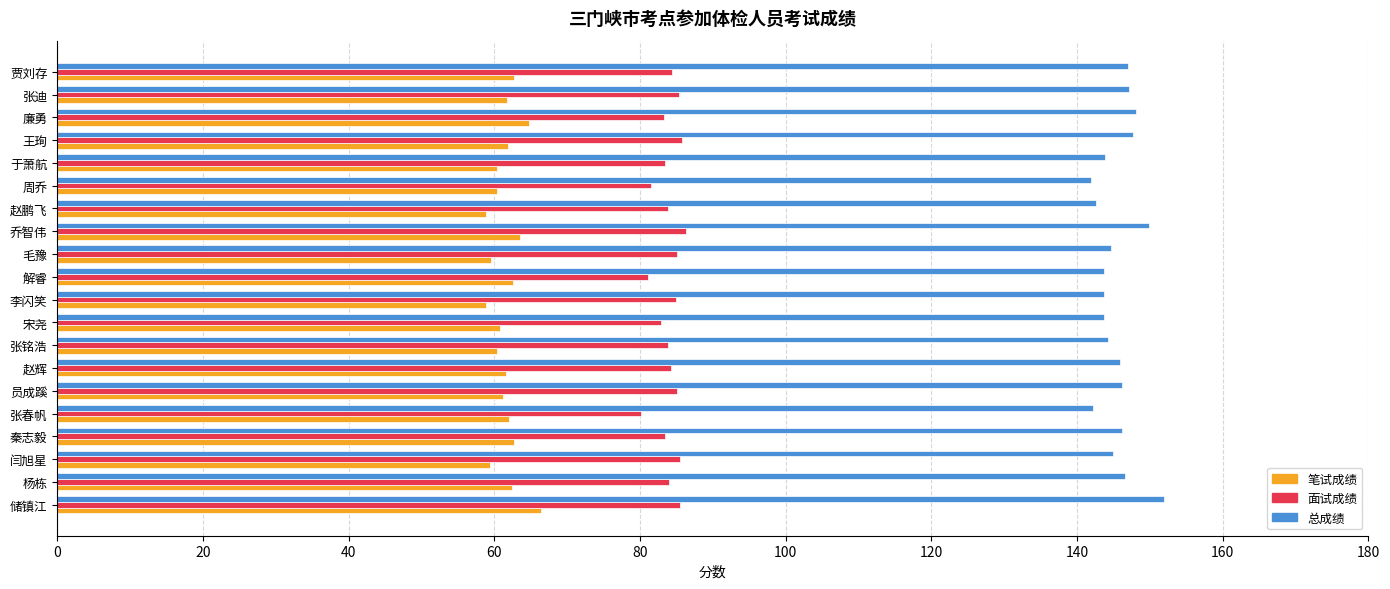

What is the spread (max minus min) of values at 廉勇?

83.4